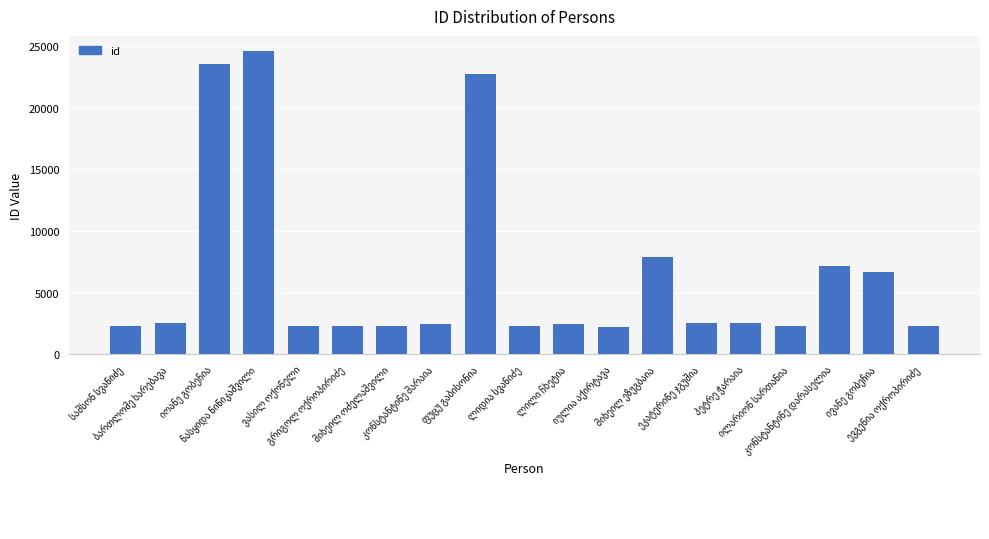

What is the maximum value shown in the chart?

24602